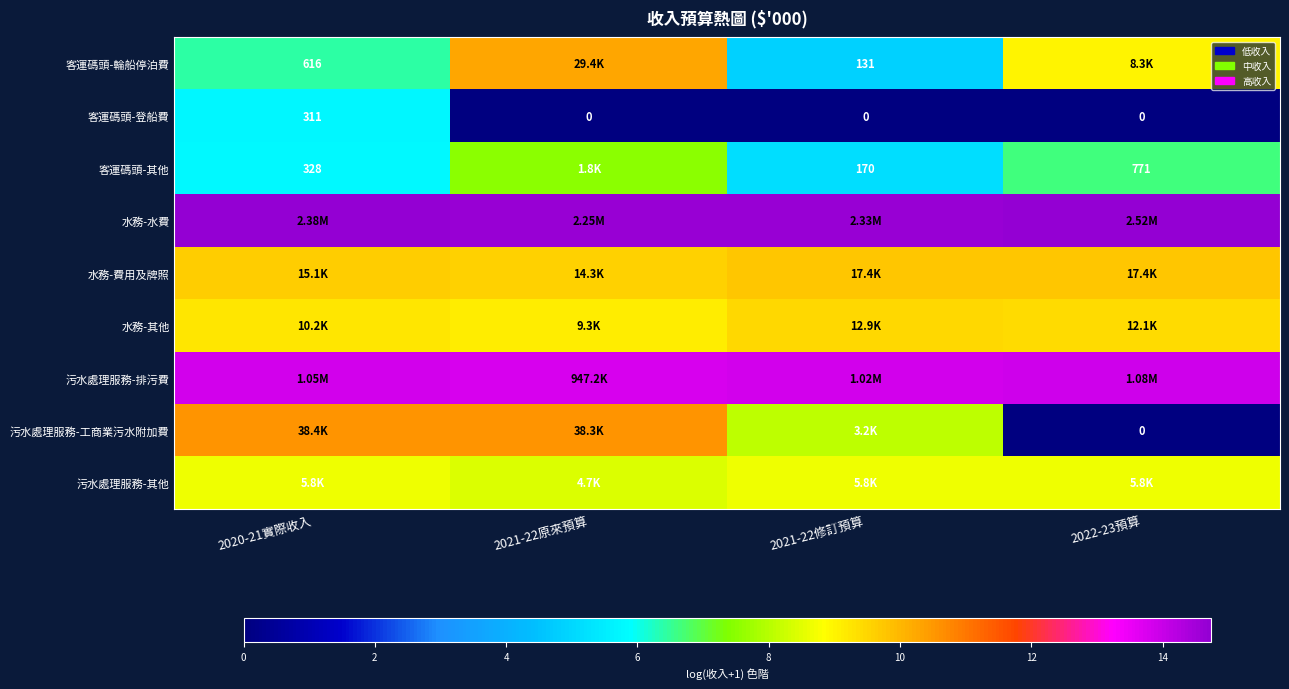

What is the difference between the maximum and minimum values in the 客運碼頭-輪船停泊費 series?

5.4